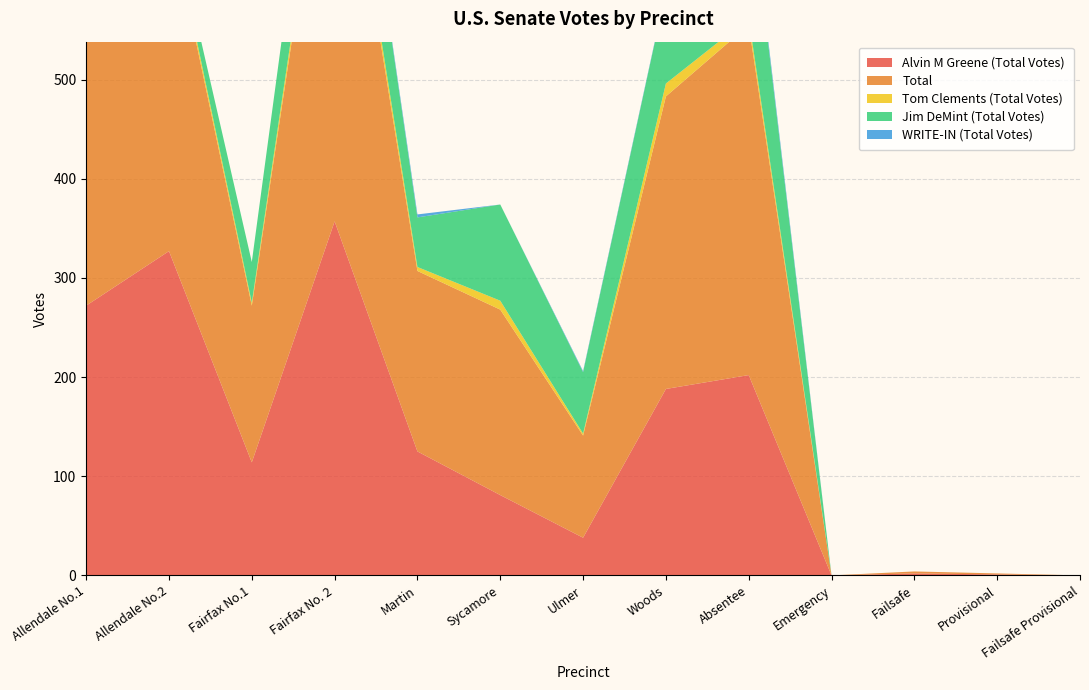

Reading left to right, what are all the values shown in this chart?

Alvin M Greene (Total Votes): 272	327	114	357	125	81	38	188	202	0	2	1	0
Total: 400	340	158	468	182	187	103	295	353	0	2	1	0
Tom Clements (Total Votes): 18	6	3	12	4	9	2	13	7	0	0	0	0
Jim DeMint (Total Votes): 107	7	41	99	50	97	62	93	139	0	0	0	0
WRITE-IN (Total Votes): 3	0	0	0	3	0	1	1	5	0	0	0	0